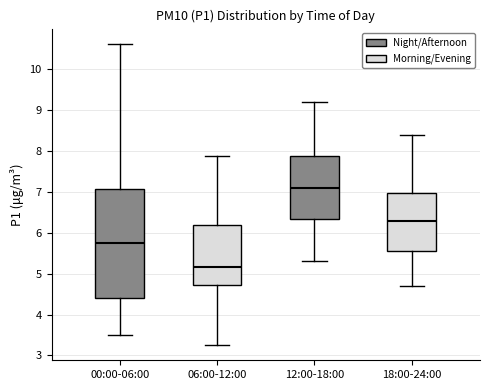

Reading left to right, transcribe this box plot: for each box, give where its median line is, the range the box spans, and where its two whiskers end, as read against the y-axis. The values are not printed on the chart, so give them approximately, as read against the axis.

00:00-06:00: median 5.8, box 4.4 to 7.1, whiskers 3.5 to 10.6
06:00-12:00: median 5.2, box 4.7 to 6.2, whiskers 3.3 to 7.9
12:00-18:00: median 7.1, box 6.4 to 7.9, whiskers 5.3 to 9.2
18:00-24:00: median 6.3, box 5.6 to 7.0, whiskers 4.7 to 8.4